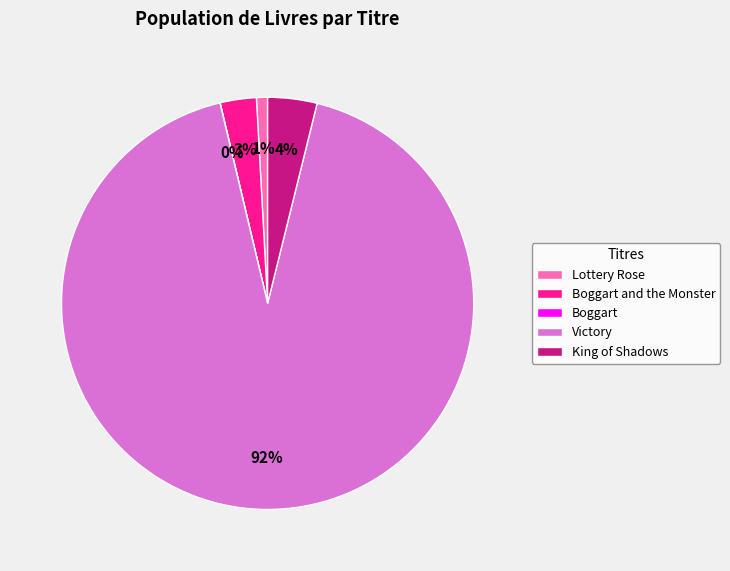

Combined, do Lottery Rose and King of Shadows account for over 50%?

No